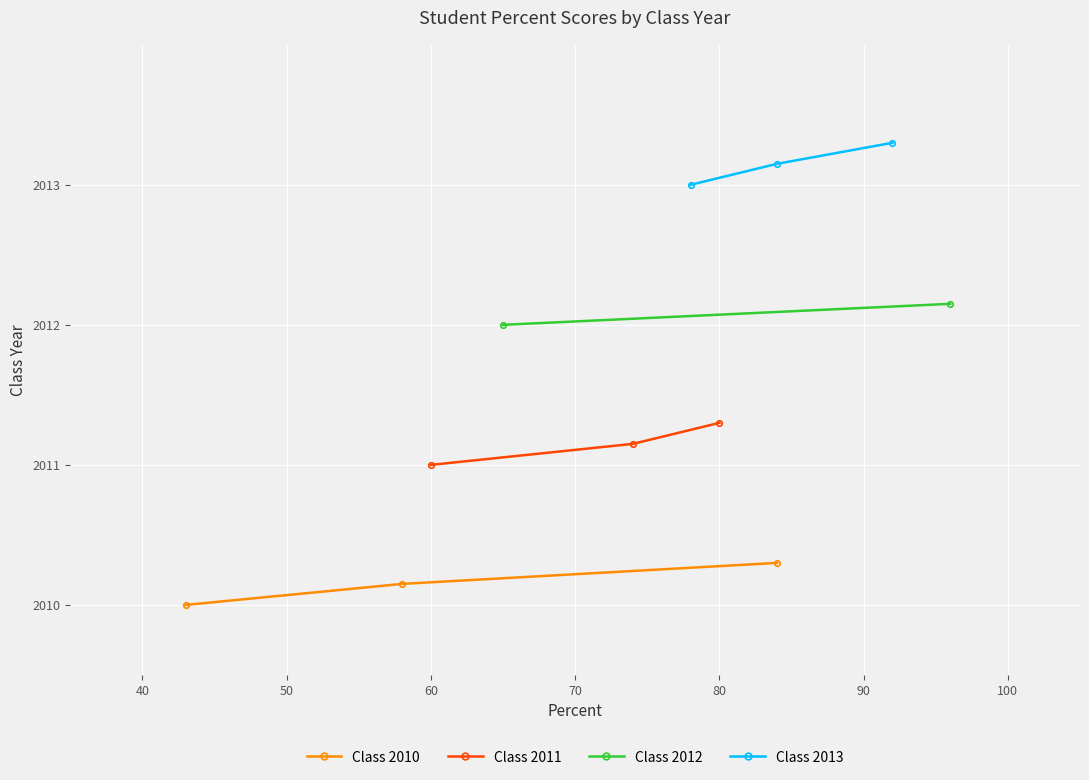

The Class 2011 series shows 2011.0 at 60. True or false?

True